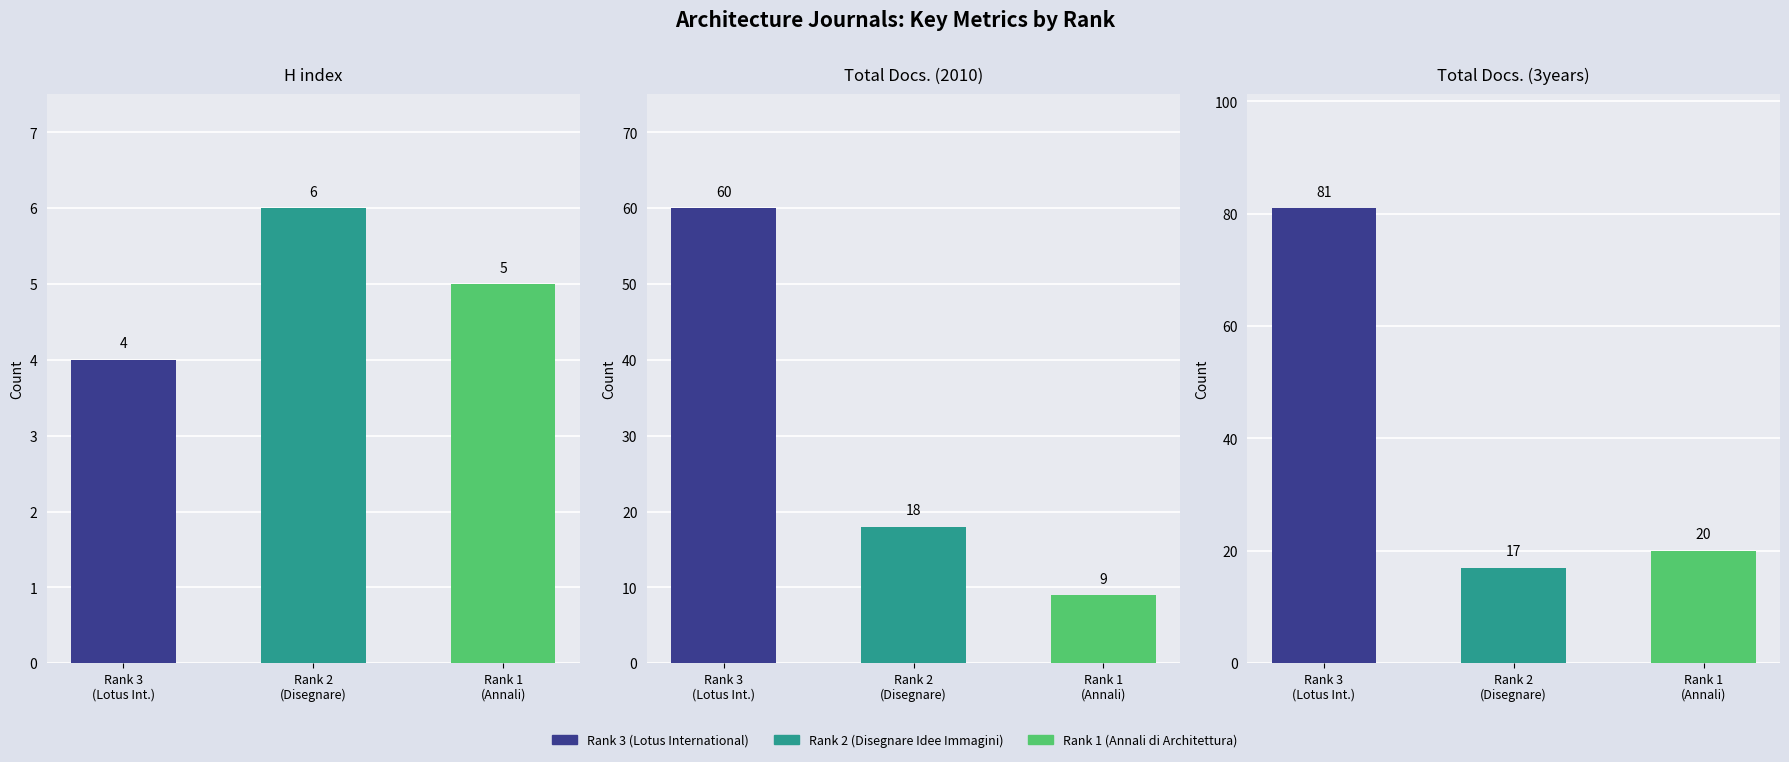

Where does the Total Docs. (3years) series first go above 20?

Rank 3
(Lotus Int.)